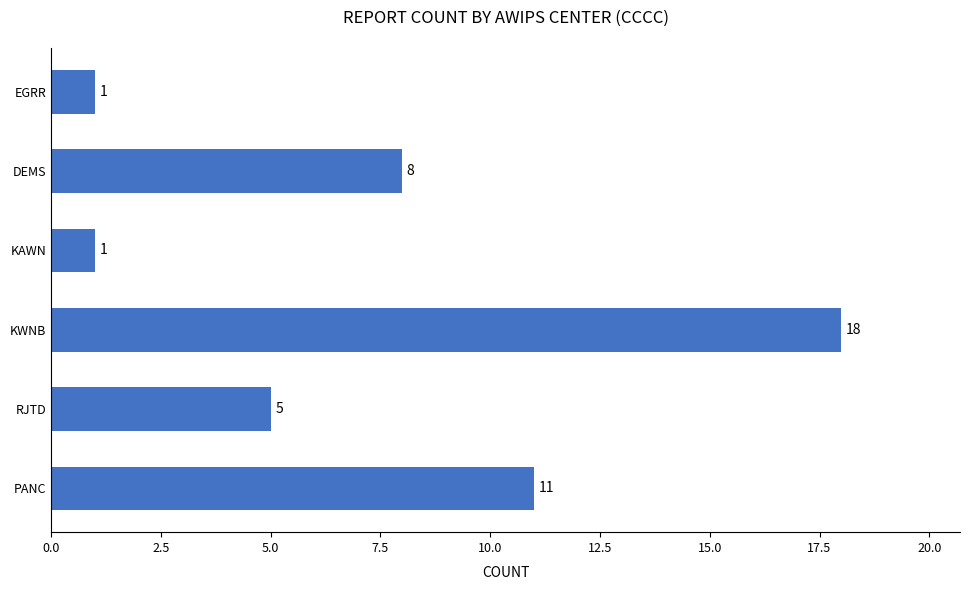

How many data points does each series have?

6